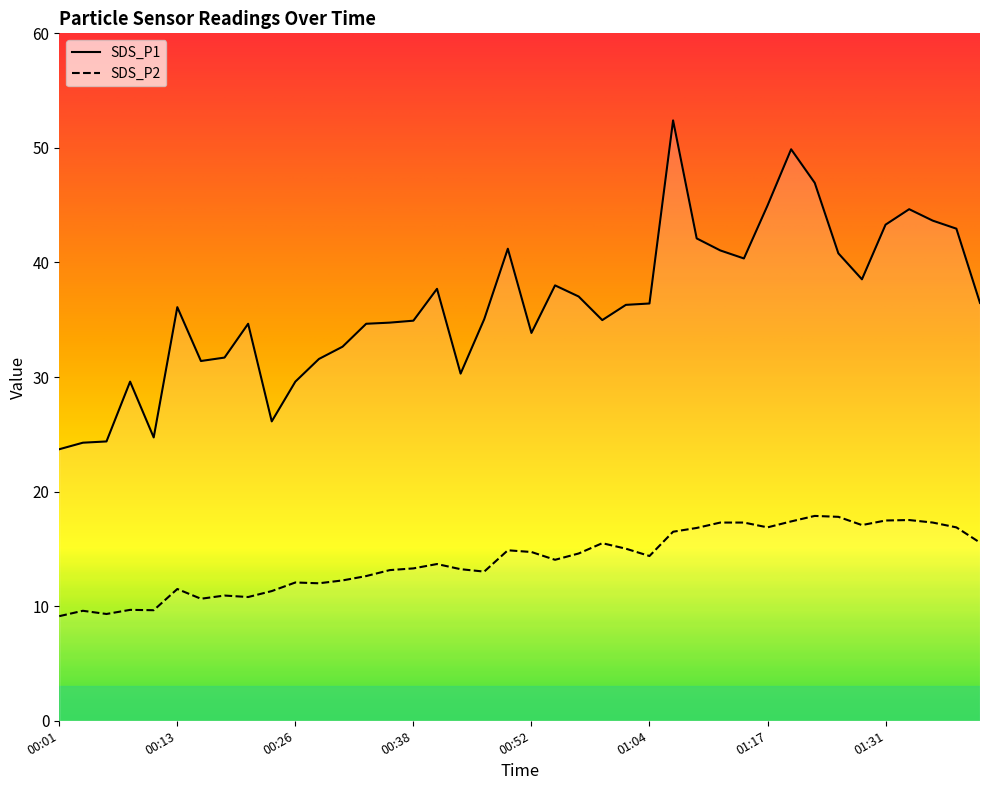

Is the value of SDS_P1 at 00:46 greater than the value of SDS_P2 at 00:28?

Yes